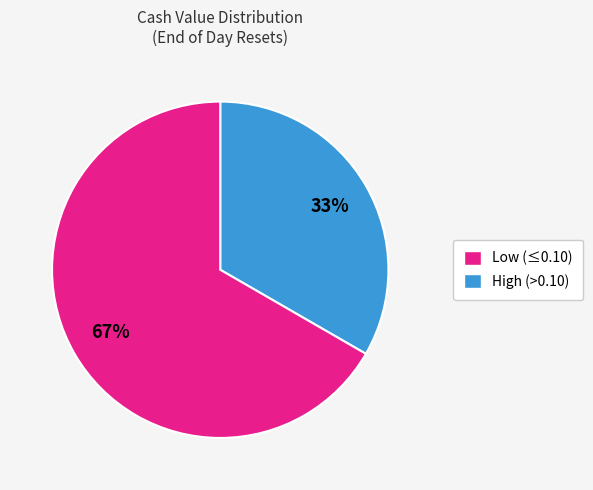

Does any single category account for the majority?

Yes